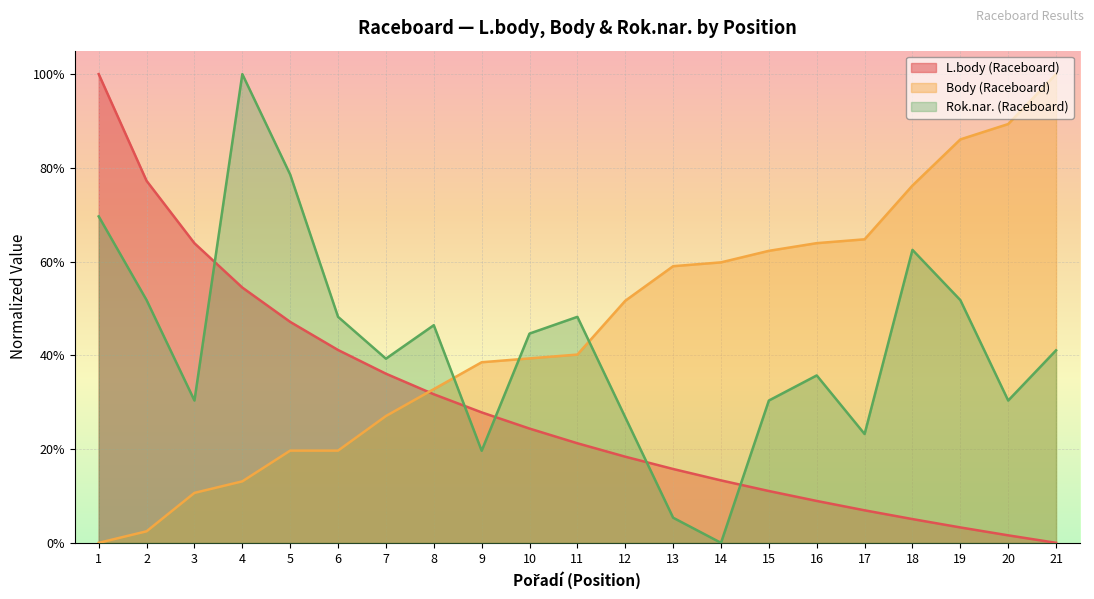

What are all the series names shown in the legend?

L.body (Raceboard), Body (Raceboard), Rok.nar. (Raceboard)